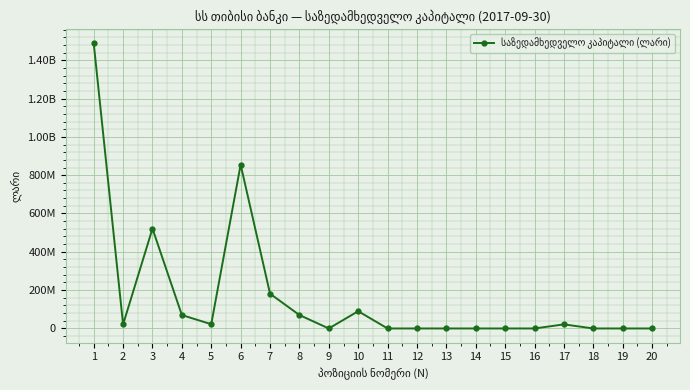

Is this an area chart (filled region under the line)?

No